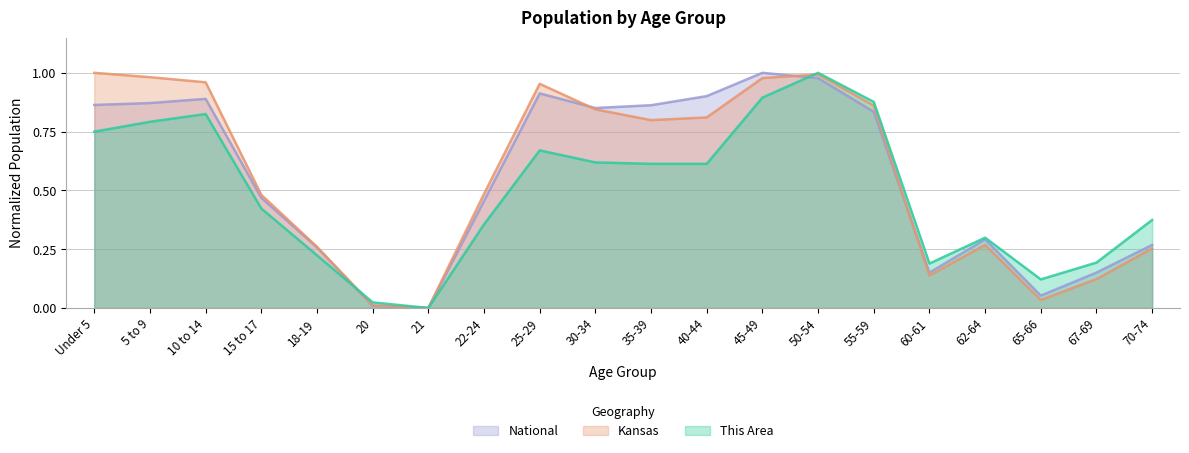

Where is the first local minimum for Kansas?

21